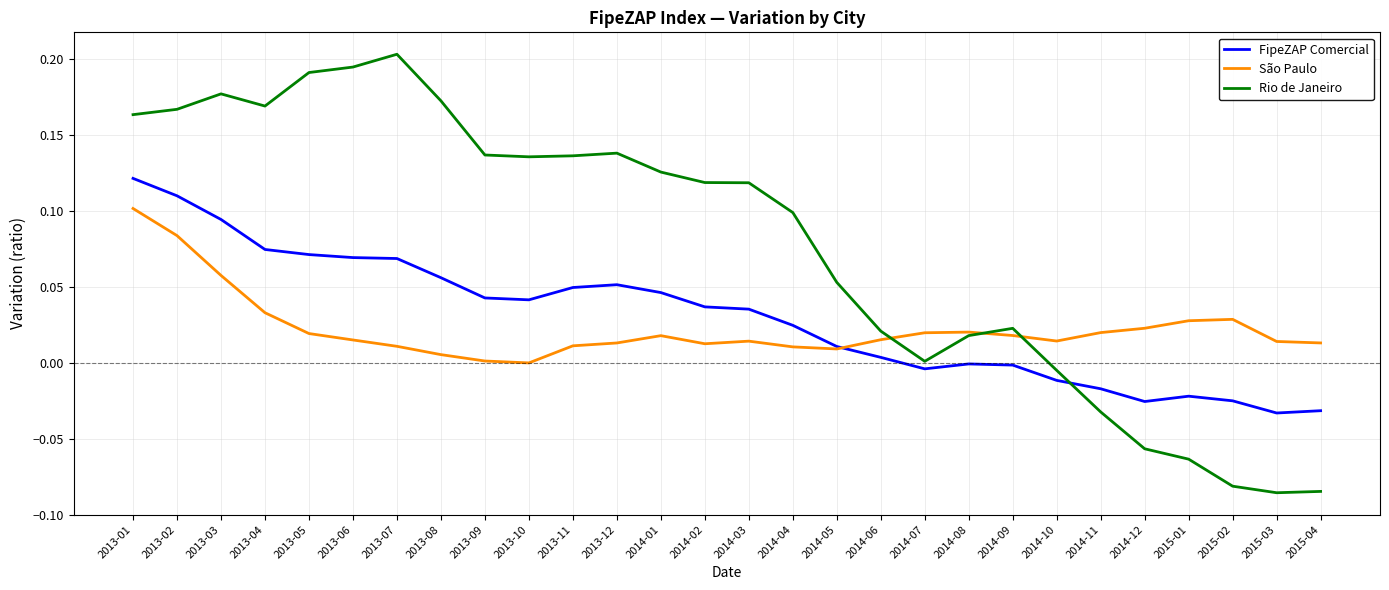

True or false: Rio de Janeiro and FipeZAP Comercial intersect in this chart.

True